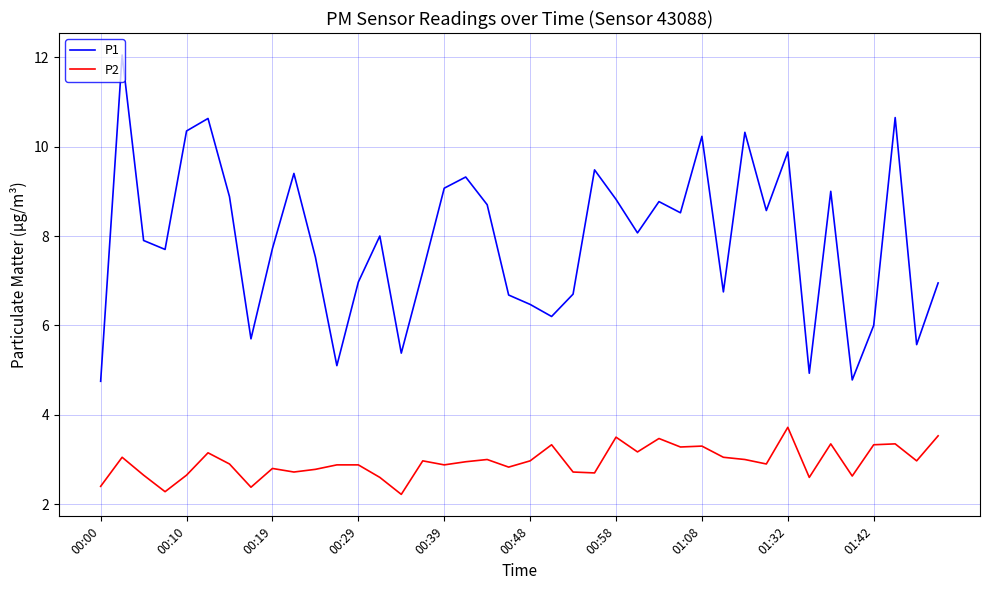

Which series has the widest spread of values?

P1